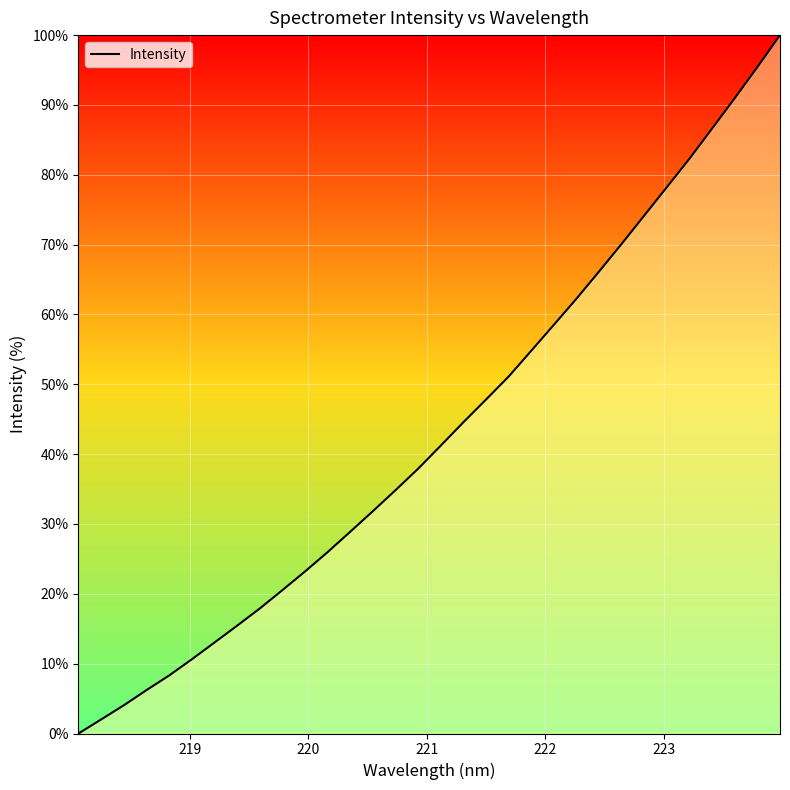

What is the difference between the maximum and minimum values?

100.0